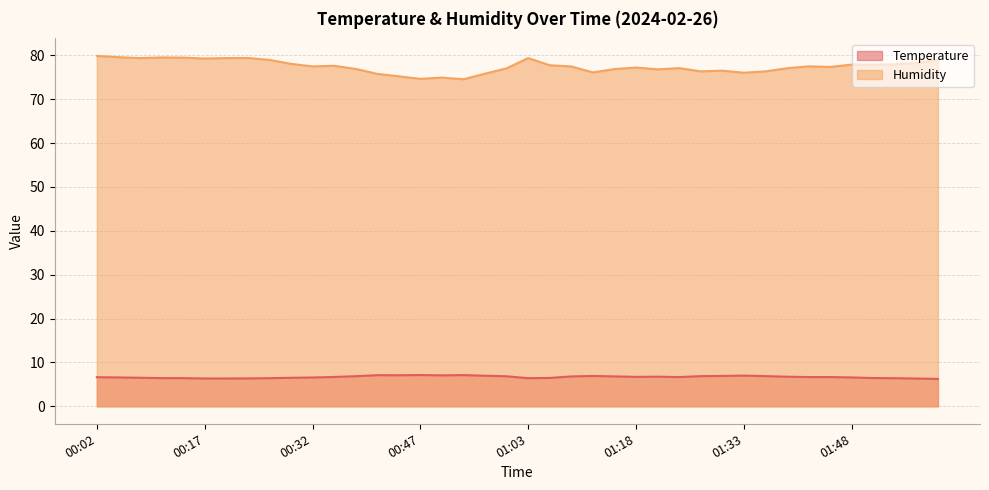

At 00:41, list the series in order from smallest to largest.

Temperature, Humidity